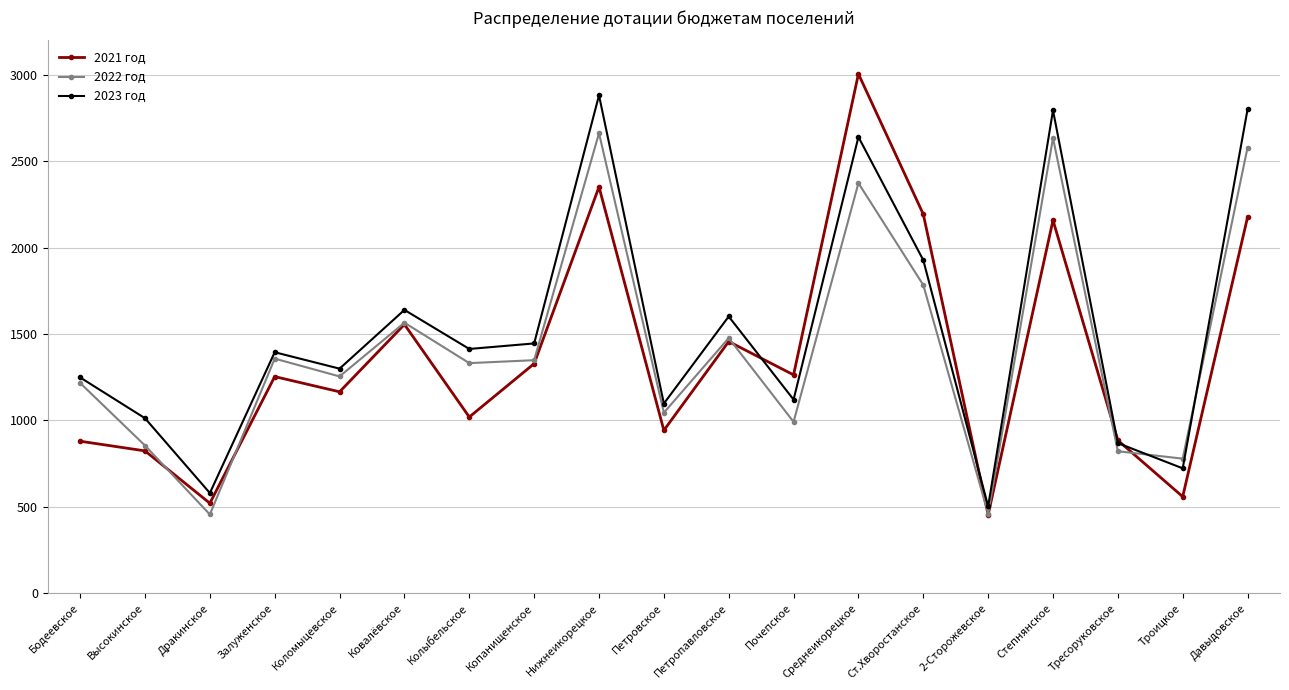

In 2023 год, how many points are lower than both neighbors (excluding endpoints)?

7